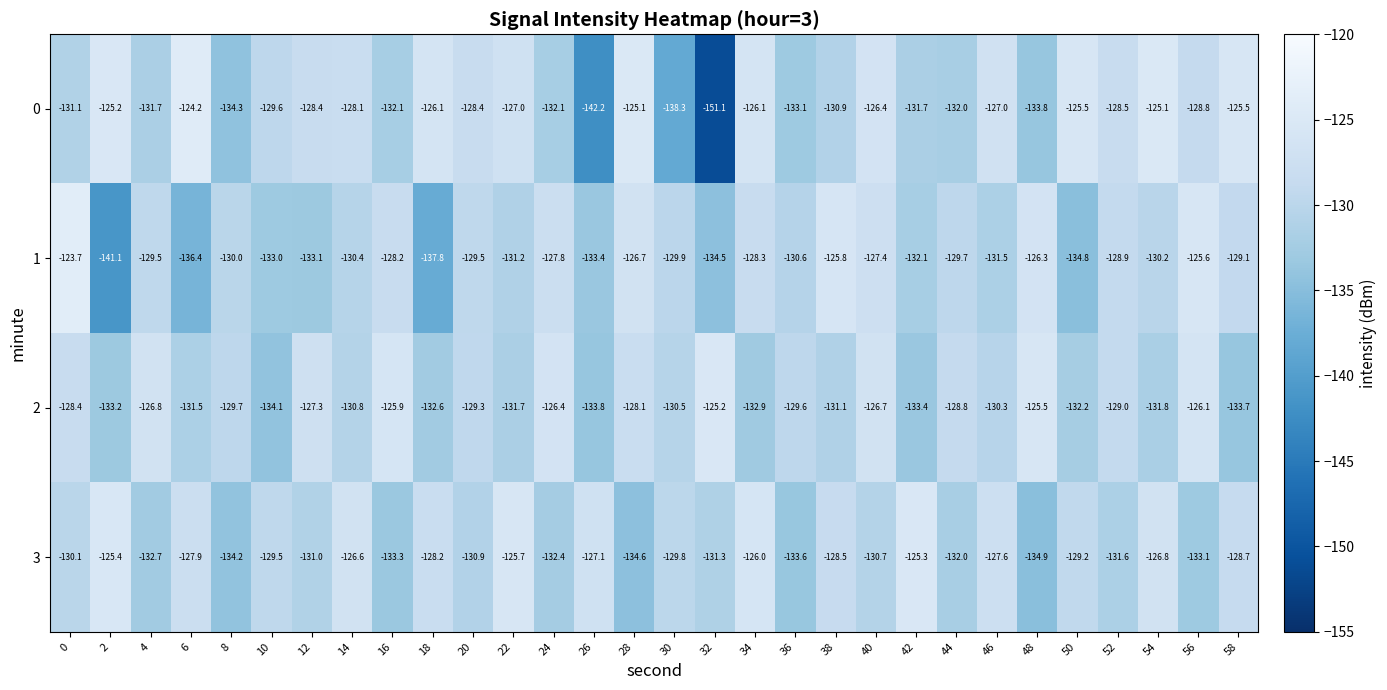

Which series changed the most between 30 and 36?

0